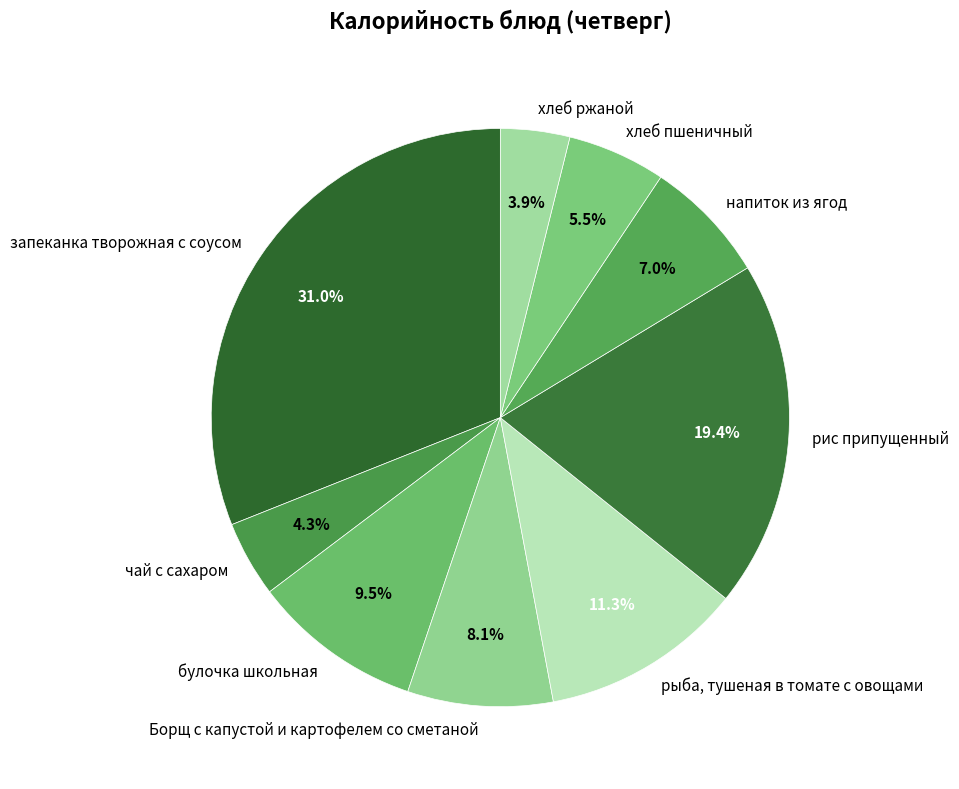

What percentage is NOT represented by запеканка творожная с соусом?

69.0%